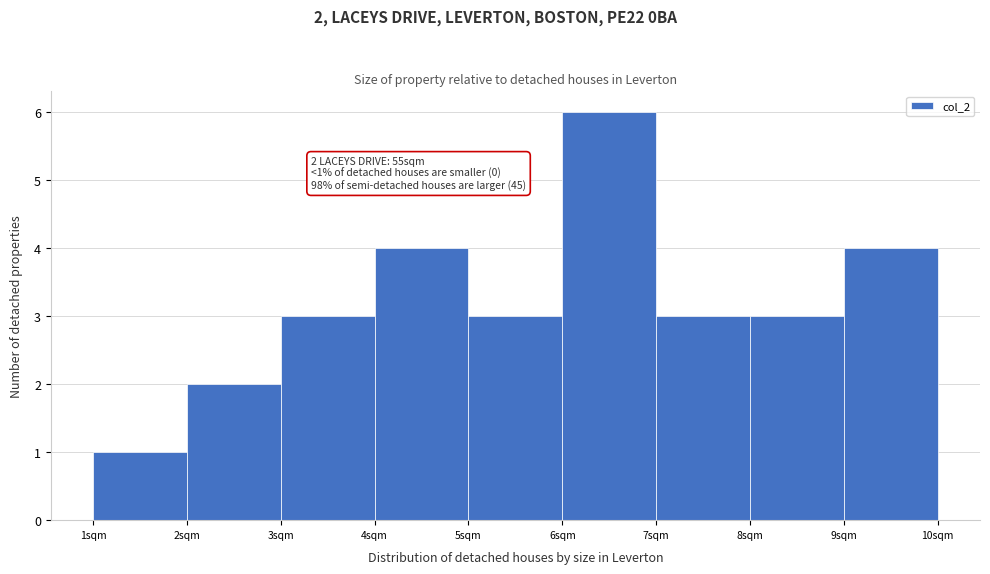

Over which range of the x-axis is the bar tallest?

6 to 7